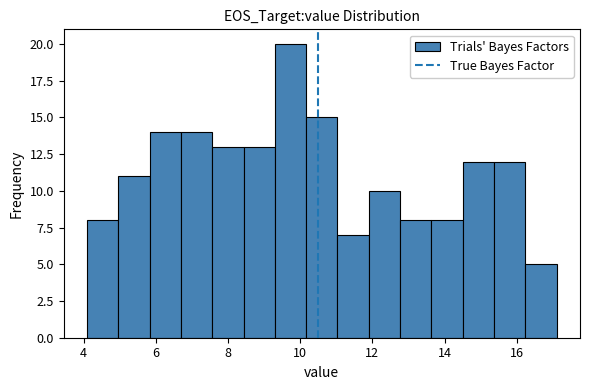

Reading left to right, list every bar in this chart as the range it spans on the x-axis followed by its height. Neither the bar edges nor the heights are printed on the chart, so give them approximately, as read against the axes.

4.2 to 5.0: 8
5.0 to 5.8: 11
5.8 to 6.8: 14
6.8 to 7.6: 14
7.6 to 8.4: 13
8.4 to 9.4: 13
9.4 to 10.2: 20
10.2 to 11.0: 15
11.0 to 12.0: 7
12.0 to 12.8: 10
12.8 to 13.6: 8
13.6 to 14.6: 8
14.6 to 15.4: 12
15.4 to 16.2: 12
16.2 to 17.2: 5